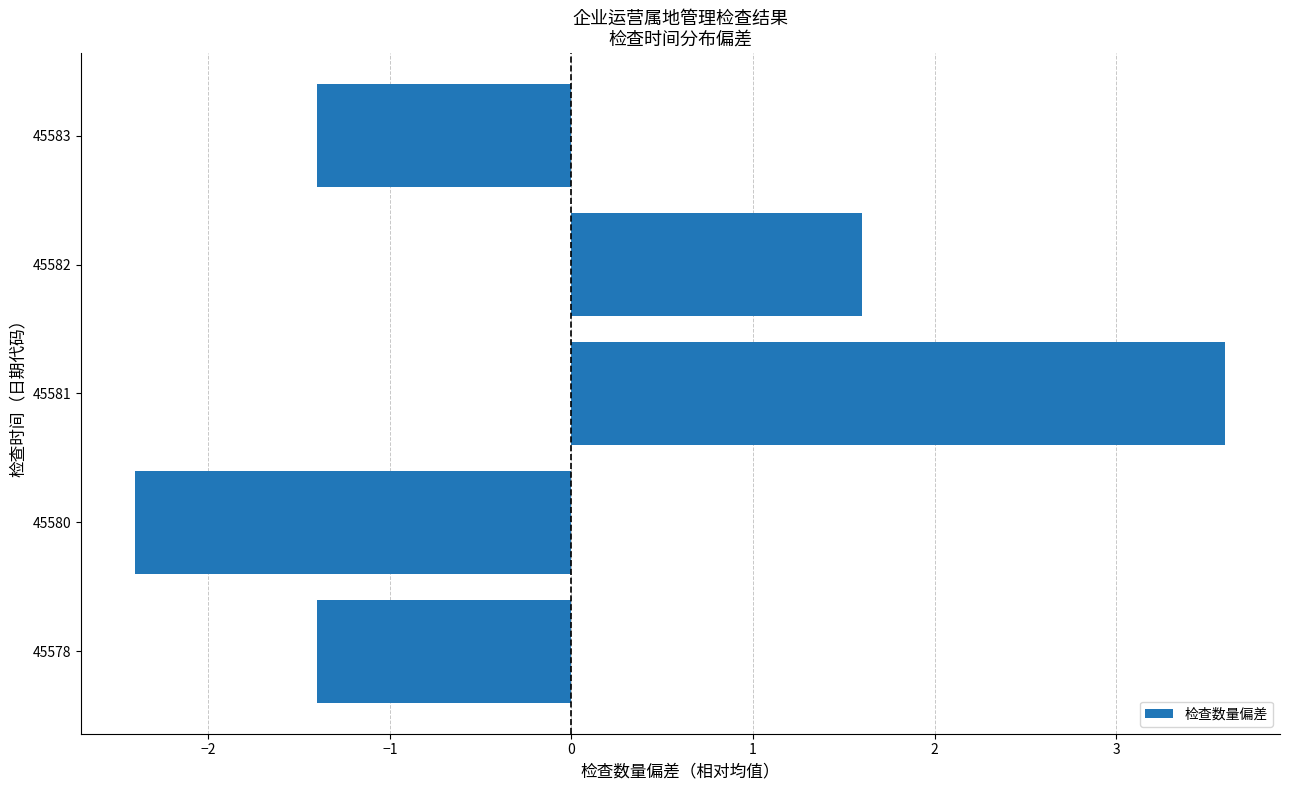

Which category has the highest value across all series?

45581